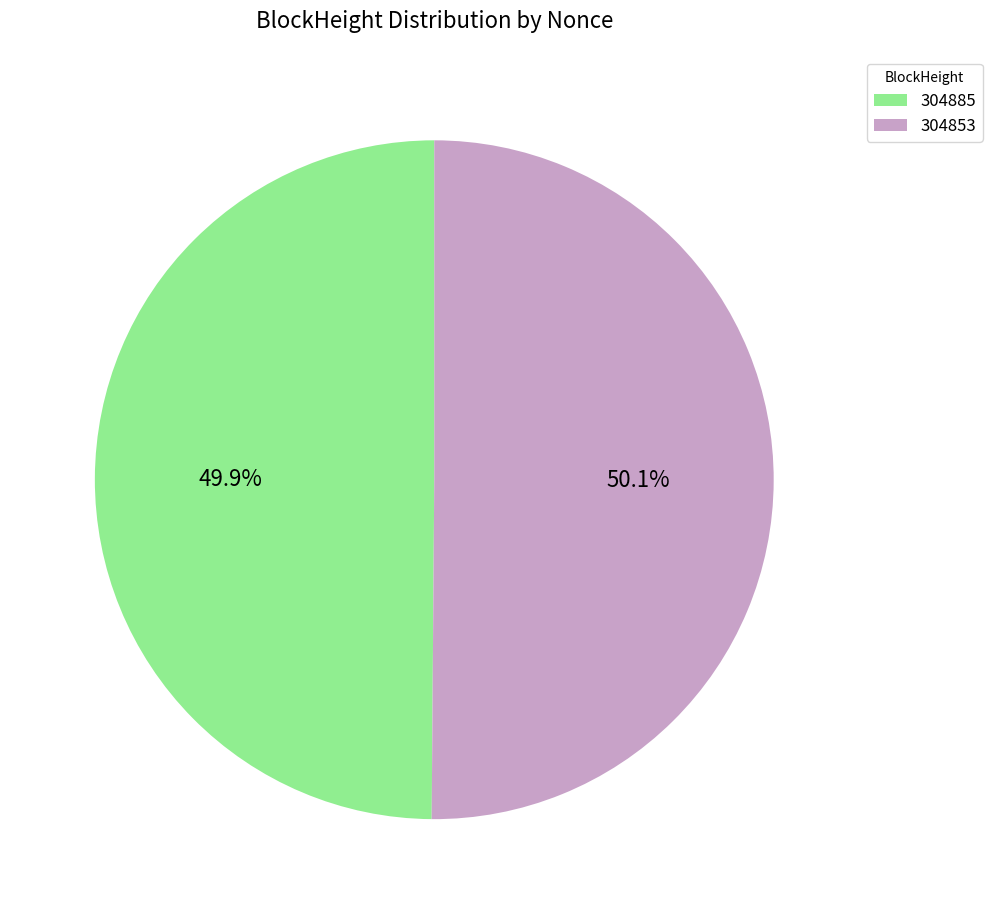

To the nearest percent, what portion does 304853 represent?

50%